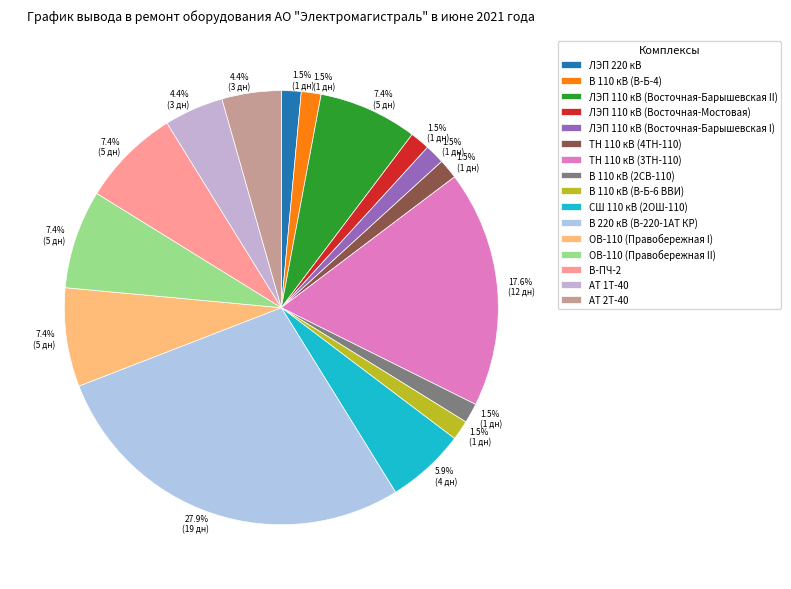

What is the smallest slice in the pie chart?

ЛЭП 220 кВ